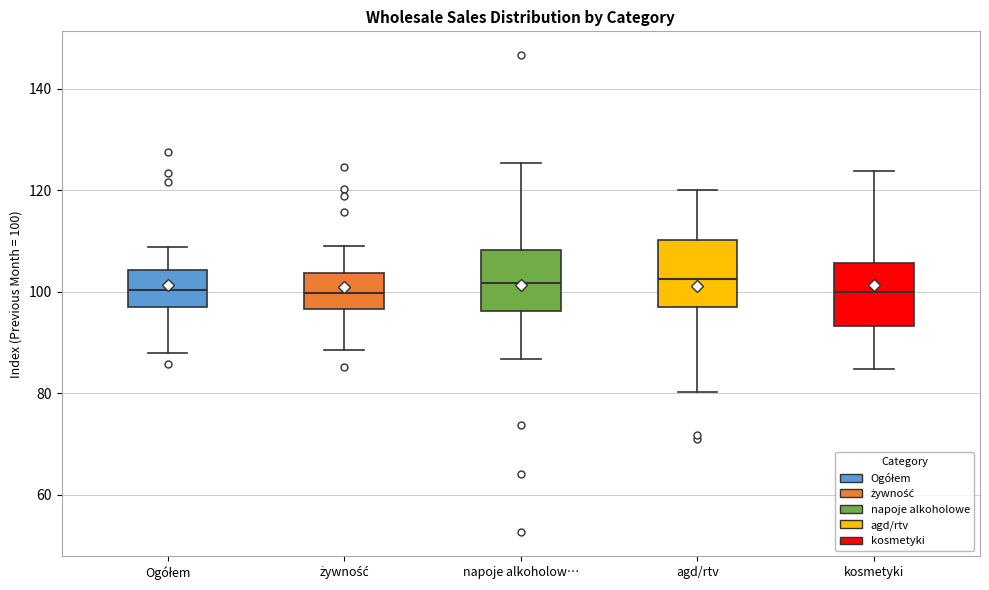

Reading left to right, transcribe this box plot: for each box, give where its median line is, the range the box spans, and where its two whiskers end, as read against the y-axis. The values are not printed on the chart, so give them approximately, as read against the axis.

Ogółem: median 100, box 98 to 104, whiskers 88 to 108
żywność: median 100, box 96 to 104, whiskers 88 to 110
napoje alkoholow…: median 102, box 96 to 108, whiskers 86 to 126
agd/rtv: median 102, box 96 to 110, whiskers 80 to 120
kosmetyki: median 100, box 94 to 106, whiskers 84 to 124